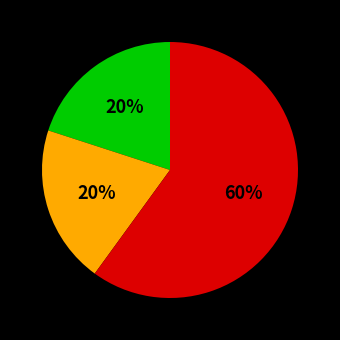

To the nearest percent, what is the difference between the largest and smallest slice percentages?

40%